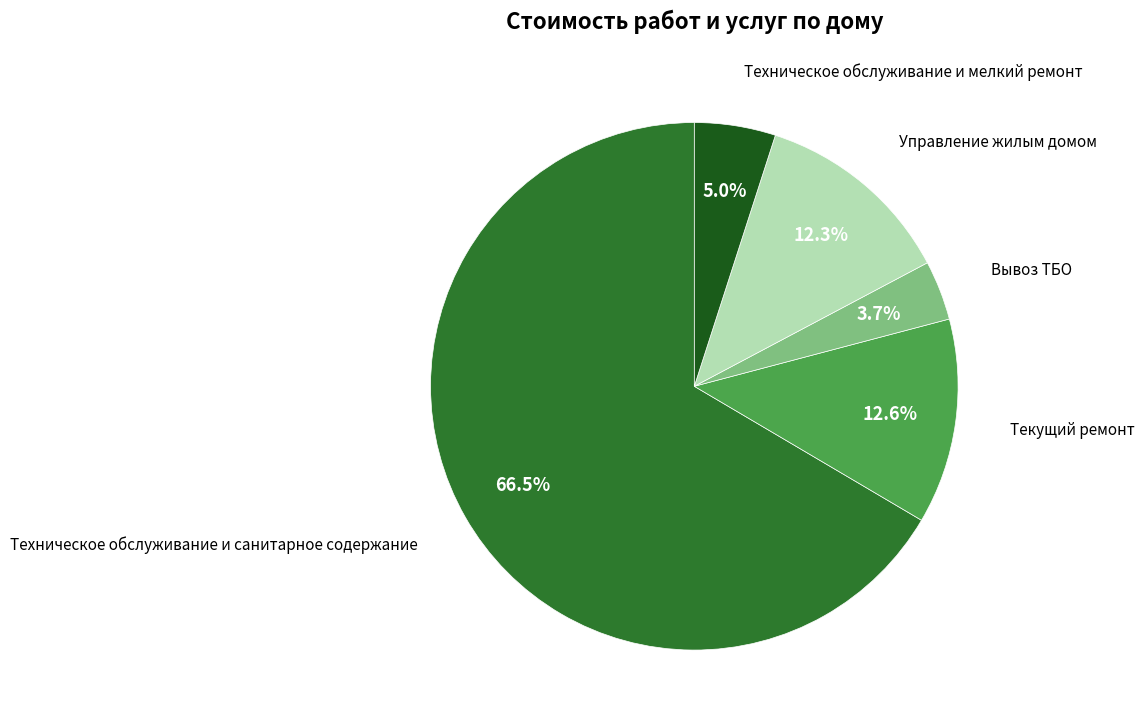

Is there any slice that represents more than half of the pie?

Yes